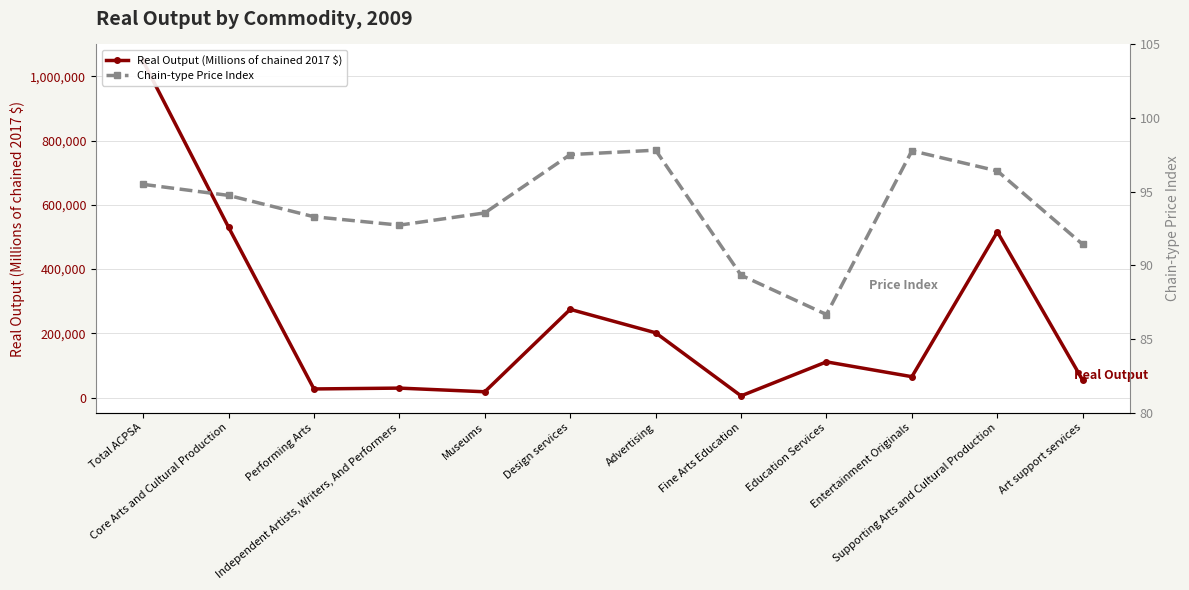

Which series changed the most between Total ACPSA and Core Arts and Cultural Production?

Real Output (Millions of chained 2017 $)